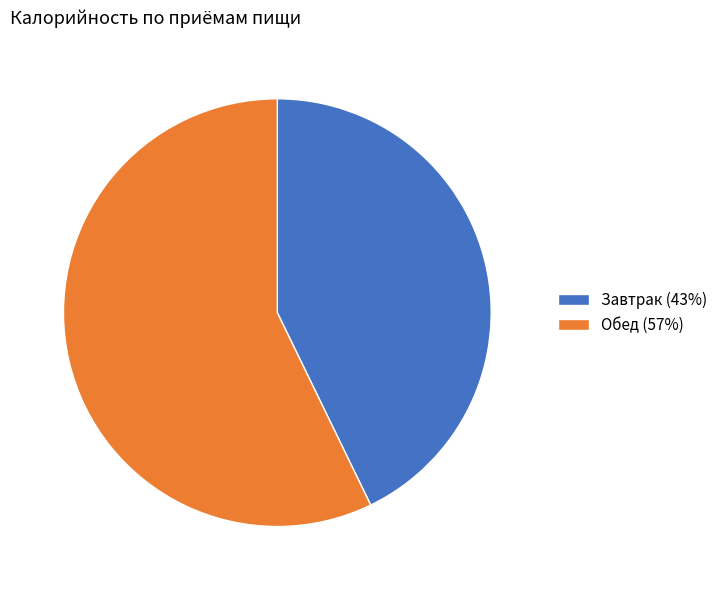

What is the largest slice in the pie chart?

Обед